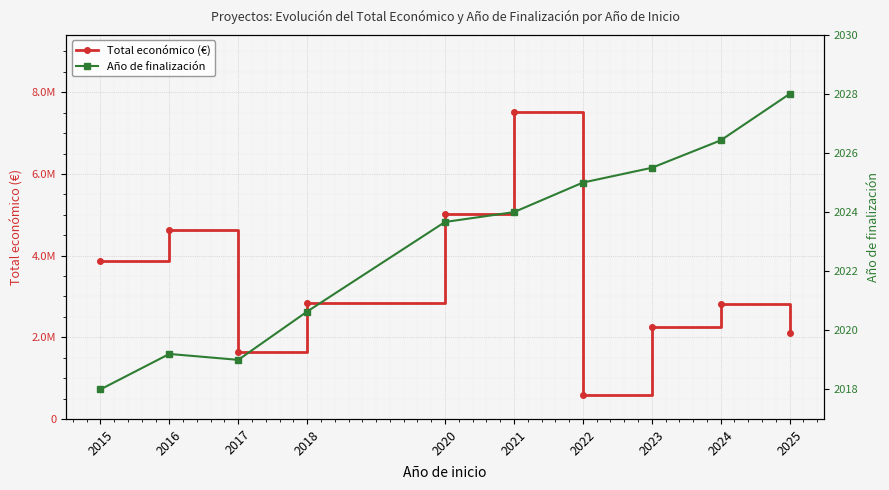

True or false: Total económico (€) and Año de finalización cross at least once.

False